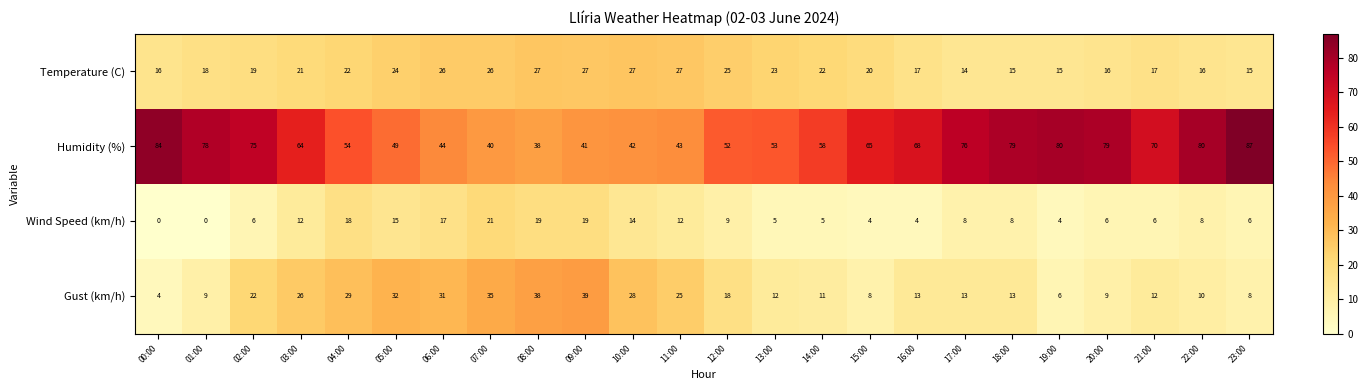

Rank the series at 22:00 from highest to lowest value.

Humidity (%), Temperature (C), Gust (km/h), Wind Speed (km/h)